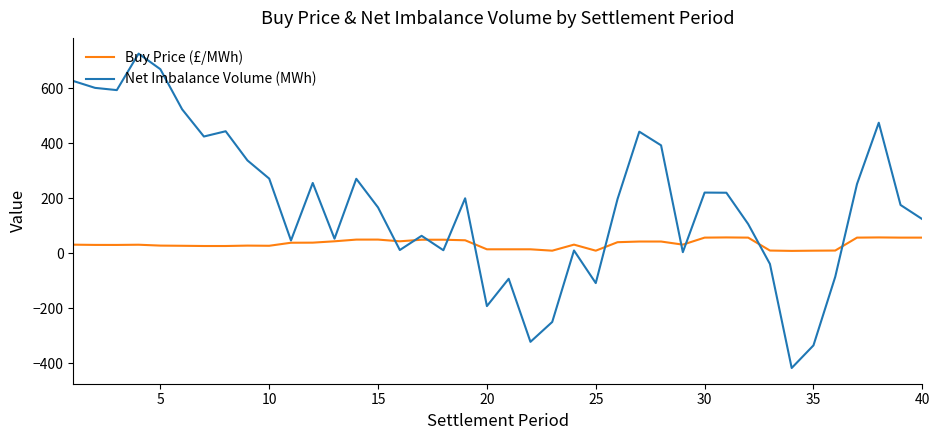

List the series in order of their peak value, lowest first.

Buy Price (£/MWh), Net Imbalance Volume (MWh)